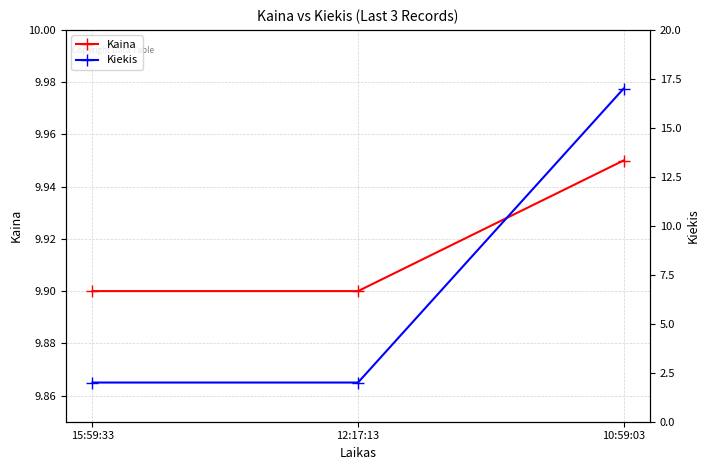

At how many categories does at least one series exceed 16?

1